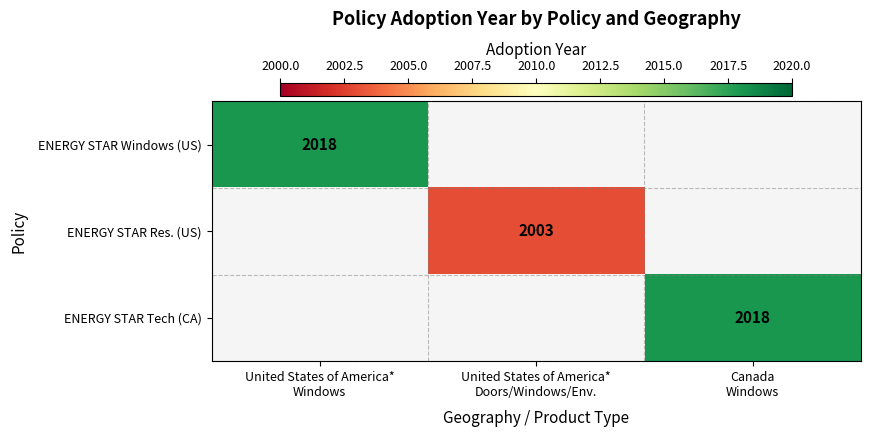

True or false: ENERGY STAR Tech (CA) has a value of 2018.0 at Canada Windows.

True